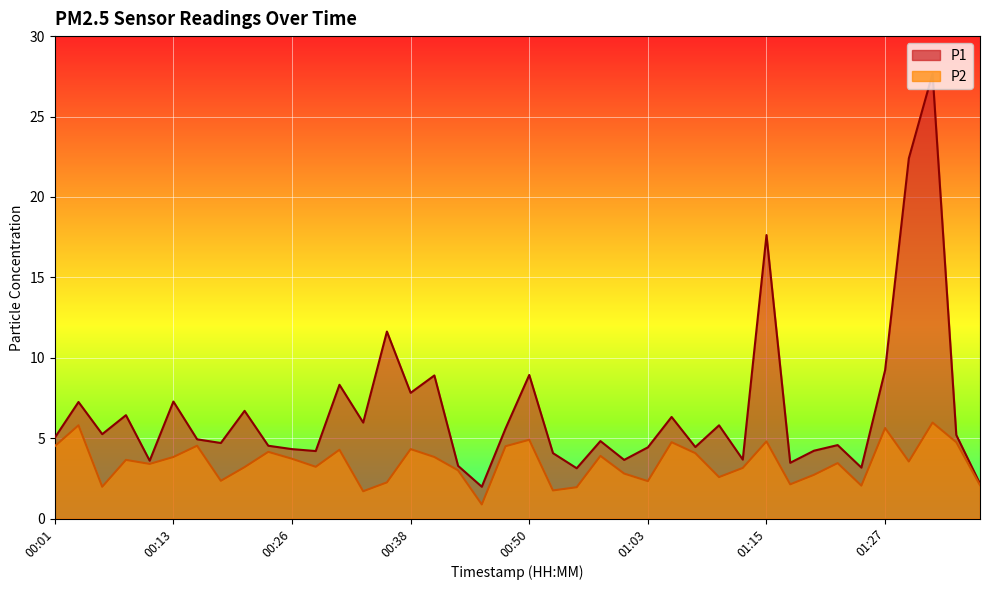

True or false: P2 and P1 intersect in this chart.

False